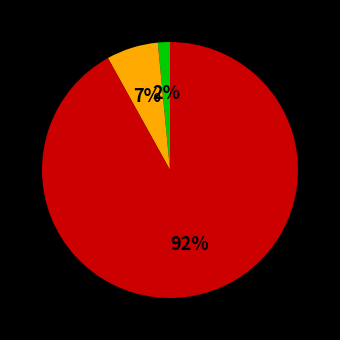

To the nearest percent, what is the average slice percentage?

33%